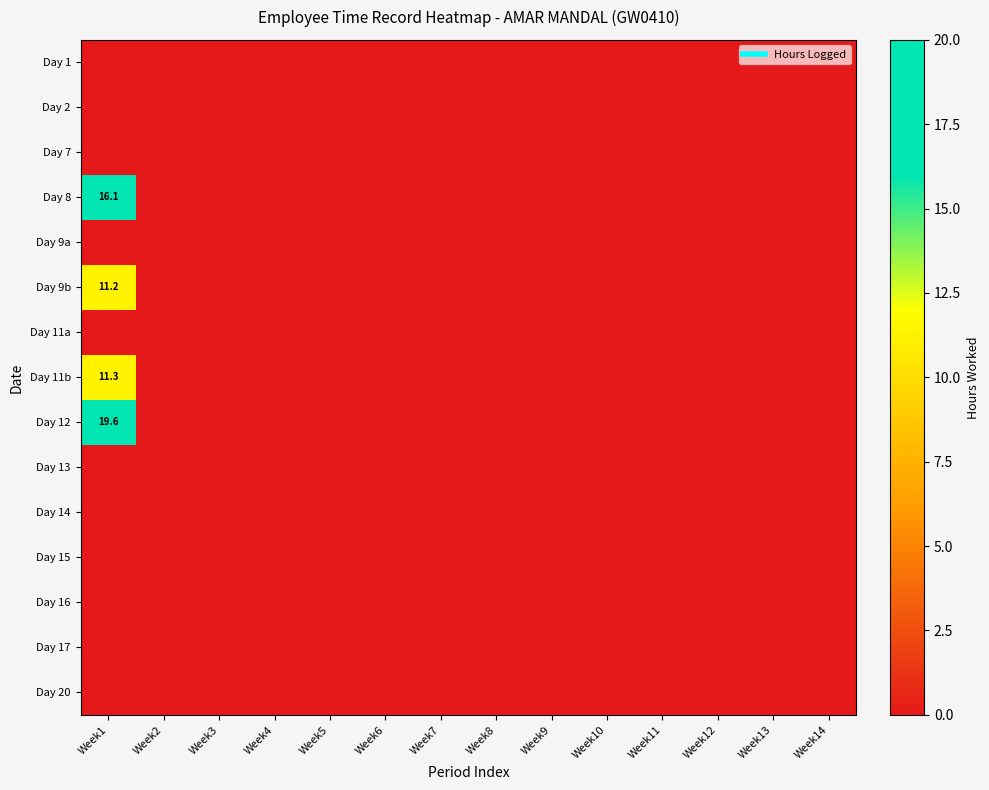

How many data points in Day 11b are above 0?

1